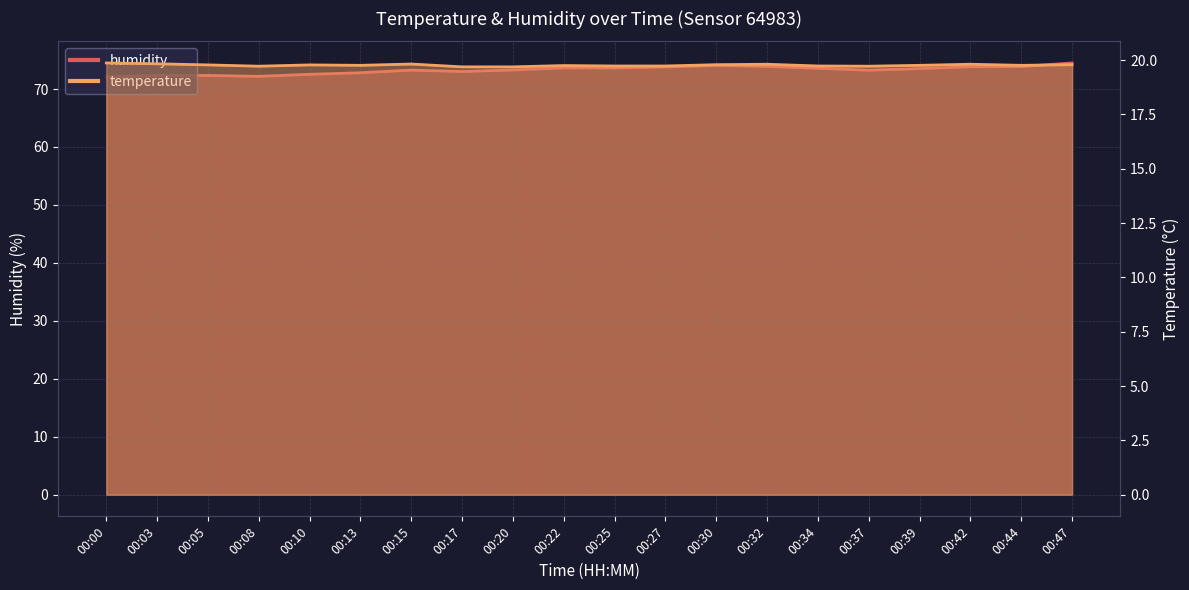

What is the smallest value displayed?

19.7